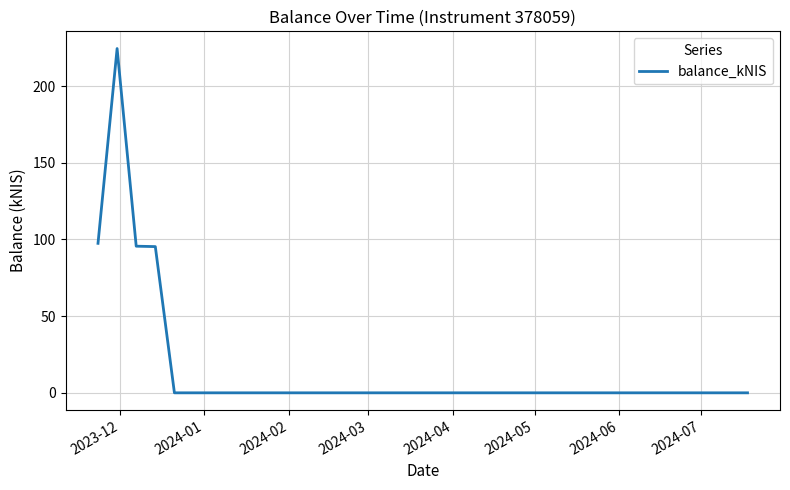

What is the difference between the maximum and second lowest values?

224.5